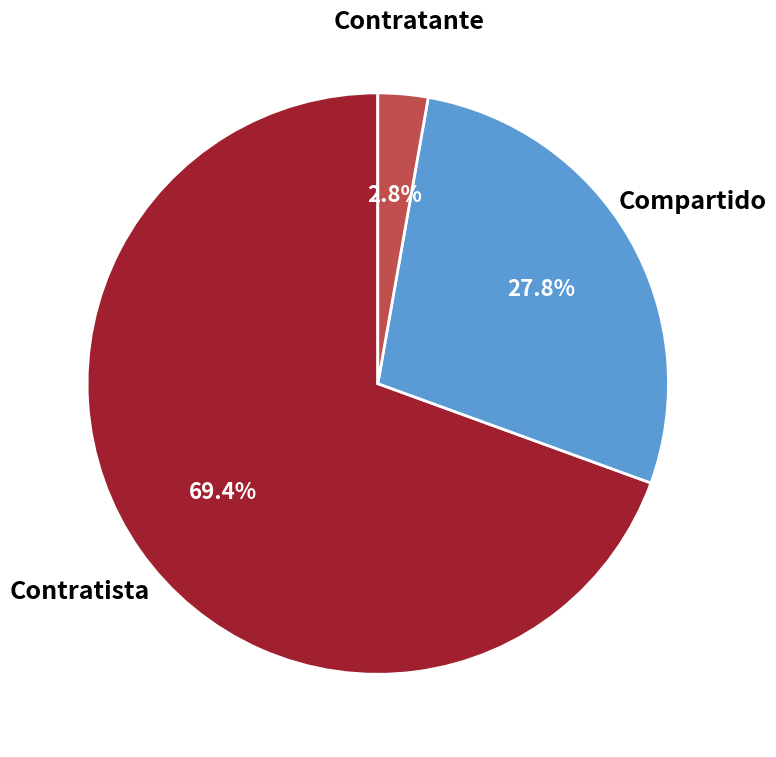

Which category has the smallest portion of the pie?

Contratante